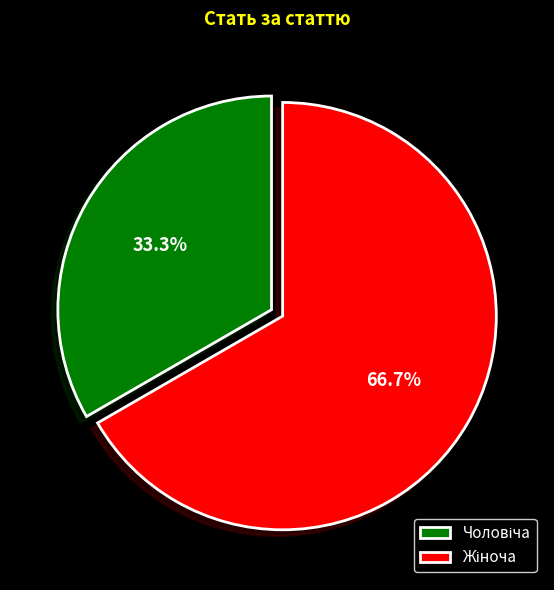

How many segments does this pie chart have?

2